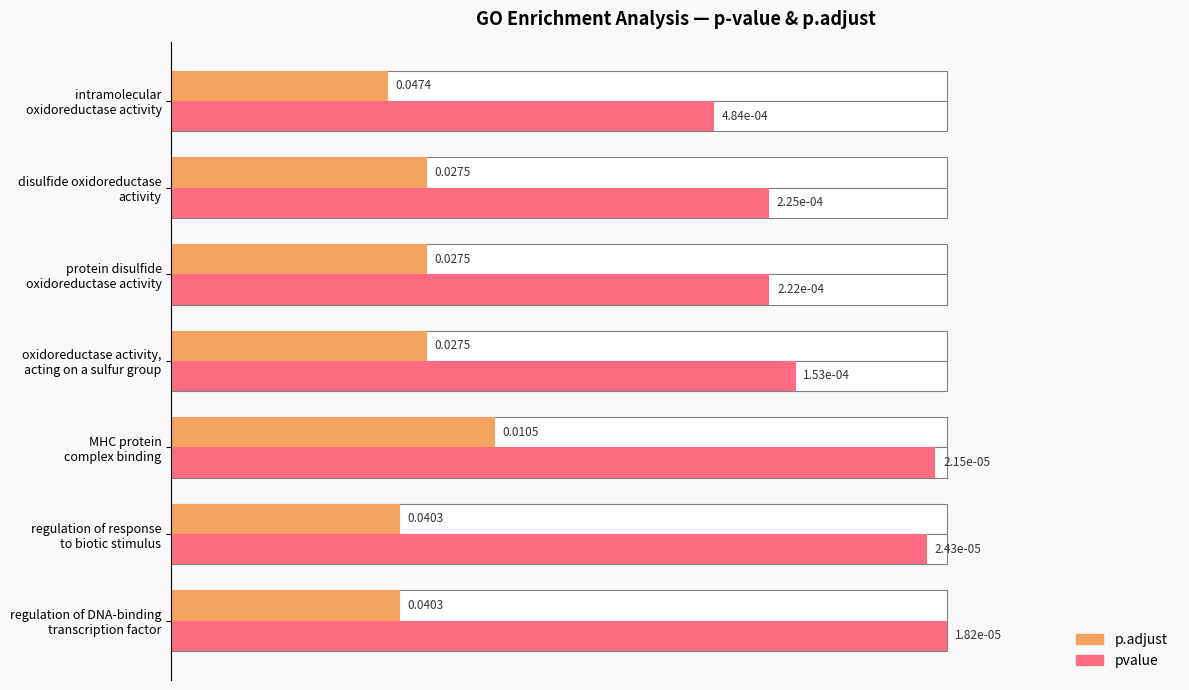

How many groups of bars are there?

7